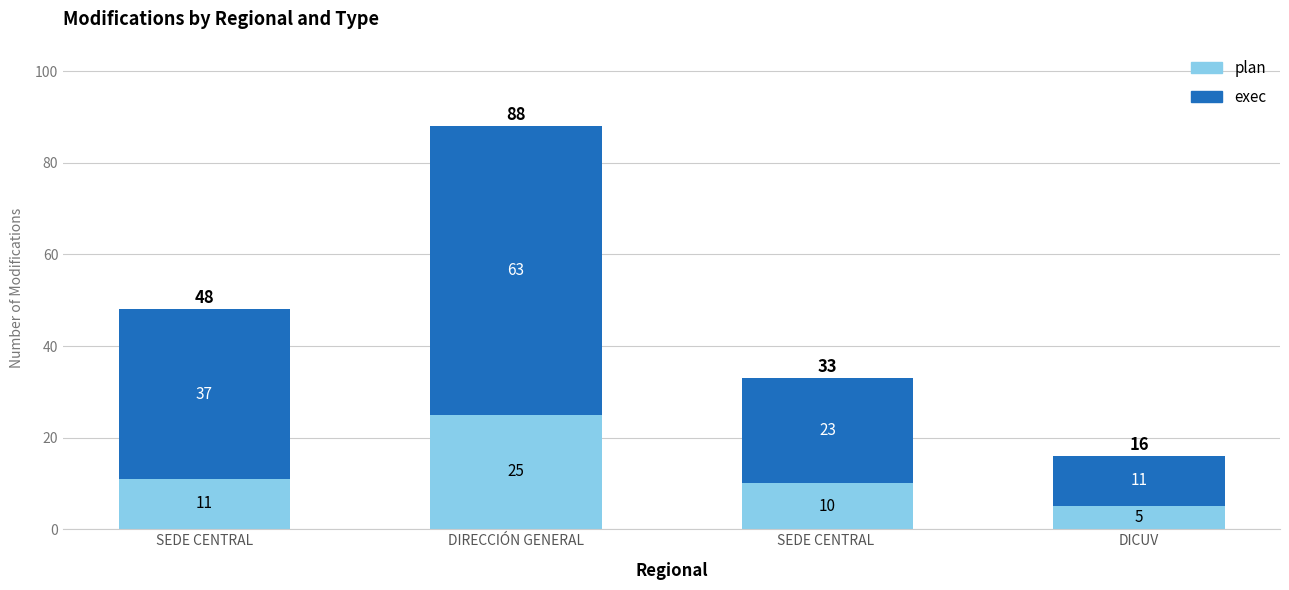

Where is plan nearest to the value 15?

SEDE CENTRAL